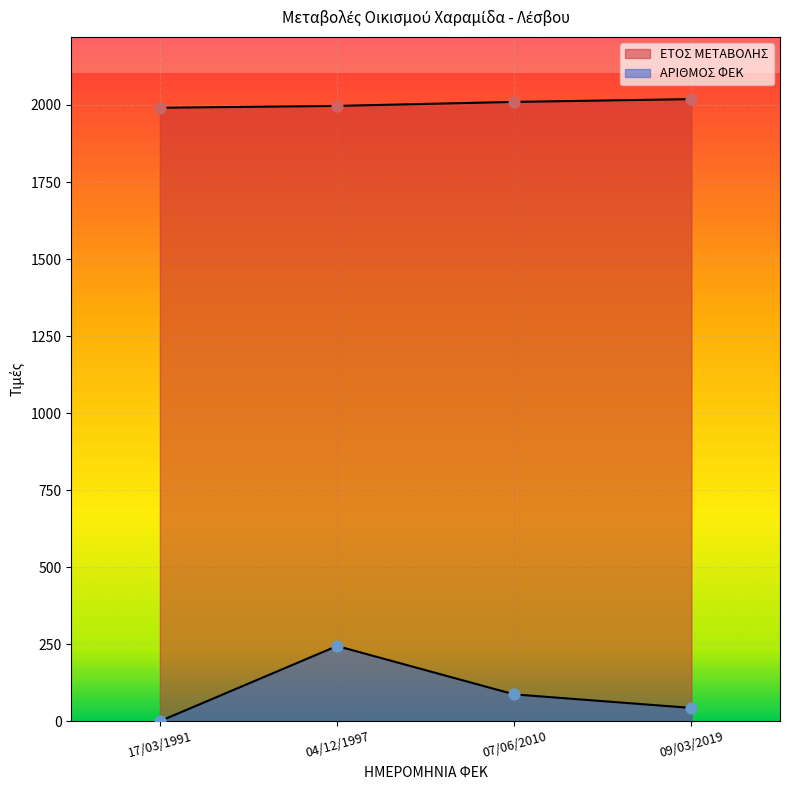

Which series has the largest total across all categories?

ΕΤΟΣ ΜΕΤΑΒΟΛΗΣ